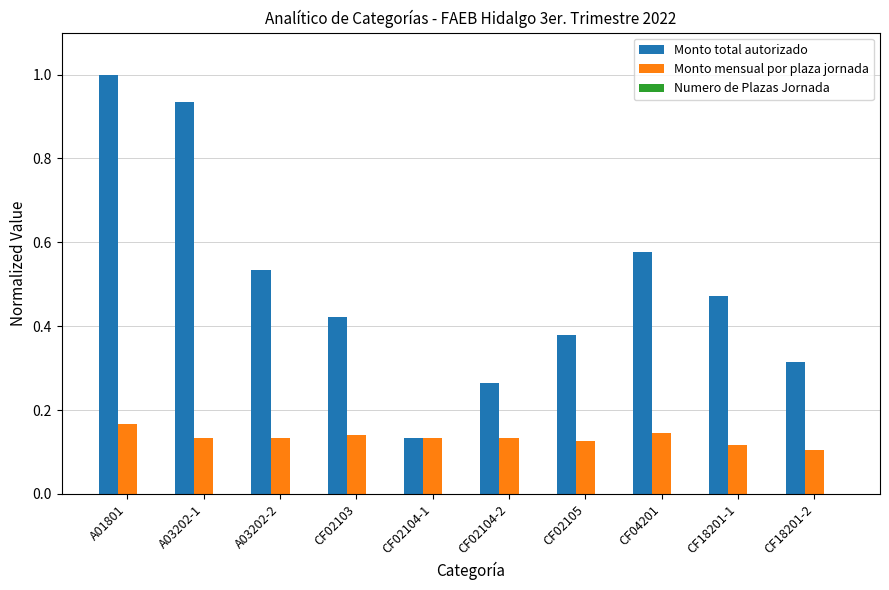

What is the highest value of the Monto total autorizado series?

1.0